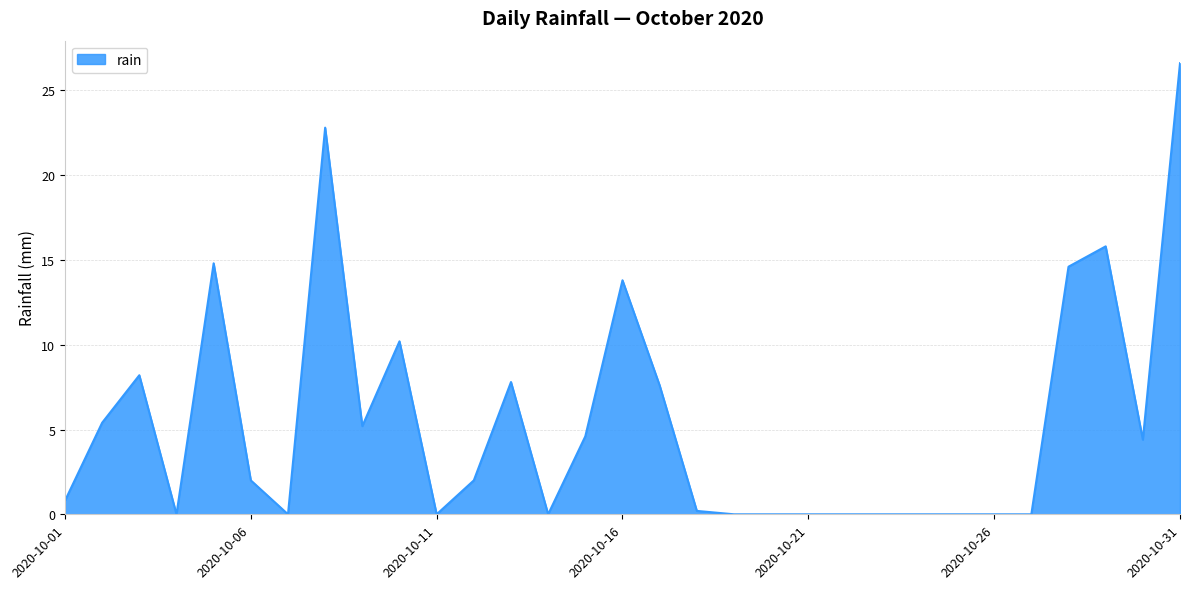

True or false: the data has more than 2 interior local peaks.

True